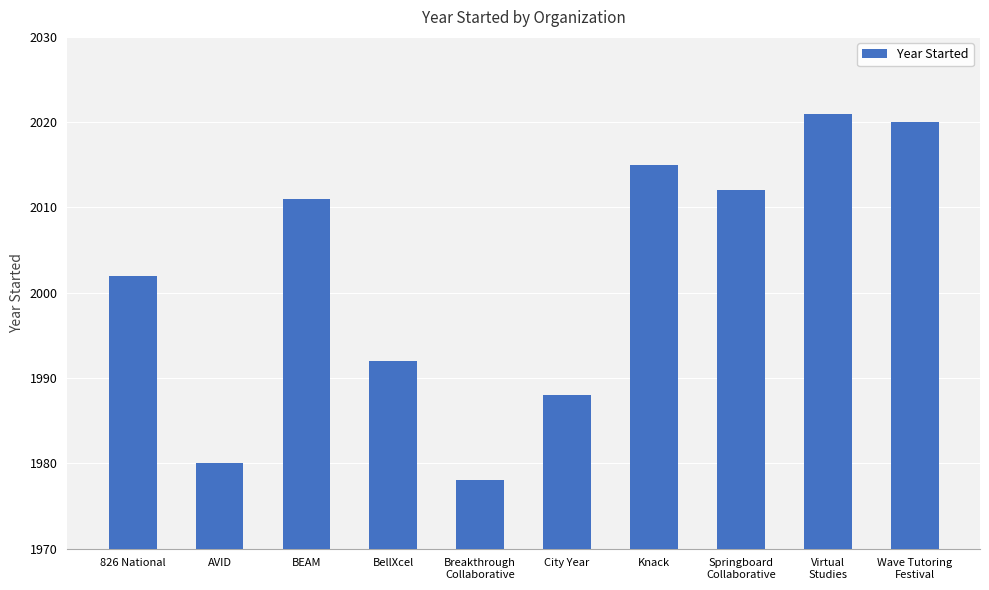

What is the ratio of the value at Wave Tutoring
Festival to the value at AVID?

1.0